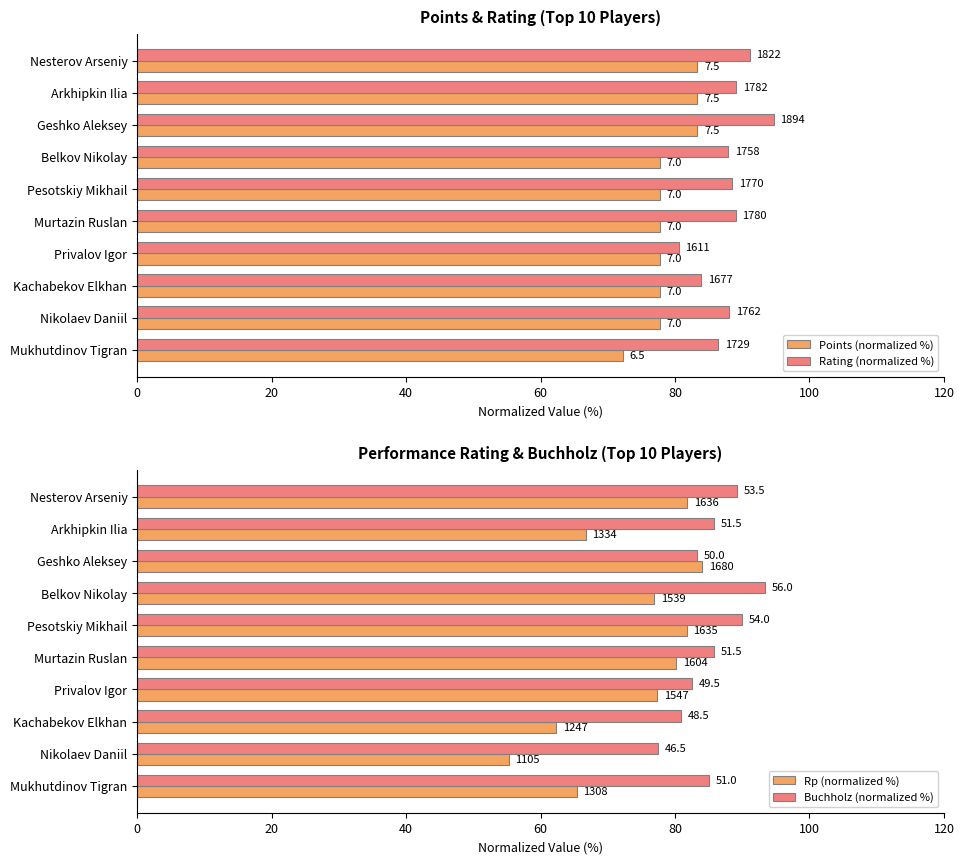

Reading right to left, transcribe all the data shown in this chart.

Points (normalized %): 72.2	77.8	77.8	77.8	77.8	77.8	77.8	83.3	83.3	83.3
Rating (normalized %): 86.5	88.1	83.9	80.5	89.0	88.5	87.9	94.7	89.1	91.1
Rp (normalized %): 65.4	55.2	62.4	77.3	80.2	81.8	77.0	84.0	66.7	81.8
Buchholz (normalized %): 85.0	77.5	80.8	82.5	85.8	90.0	93.3	83.3	85.8	89.2